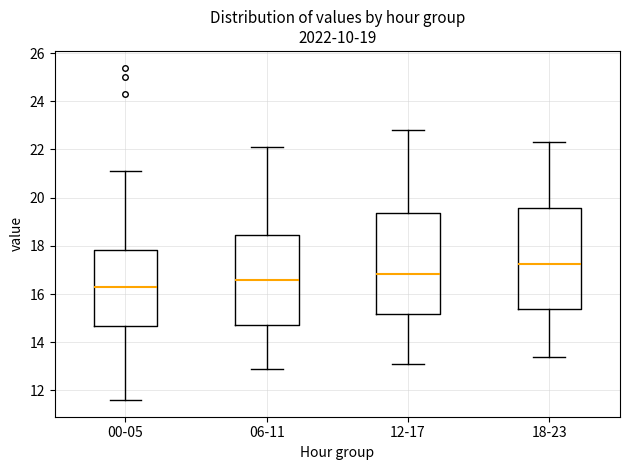

Which box's median line is the lowest?

00-05